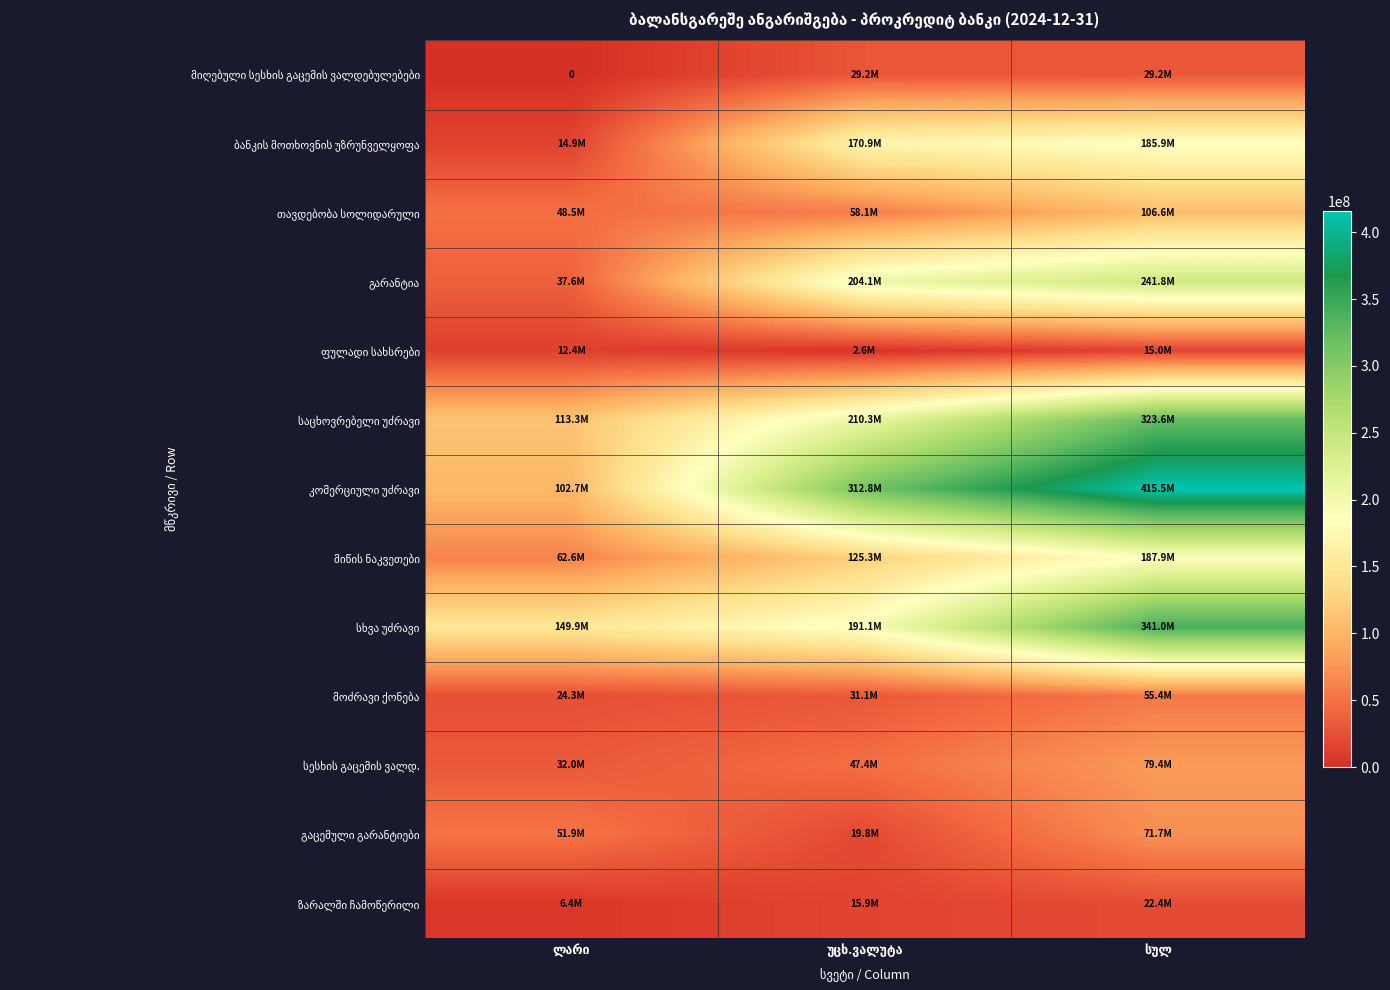

At which category does the chart reach its peak across all series?

სულ